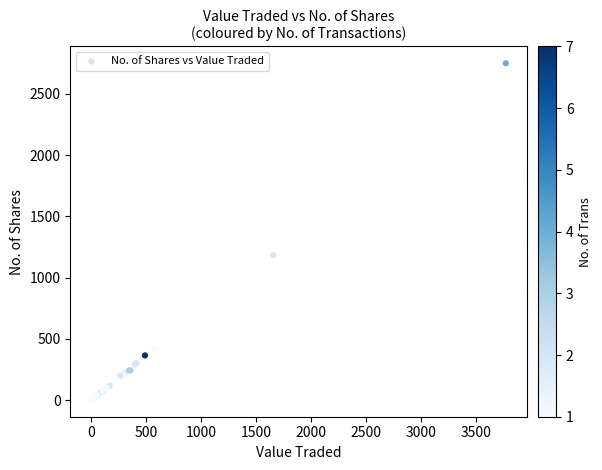

What Y value in the scatter plot is closest to 1375?

1183